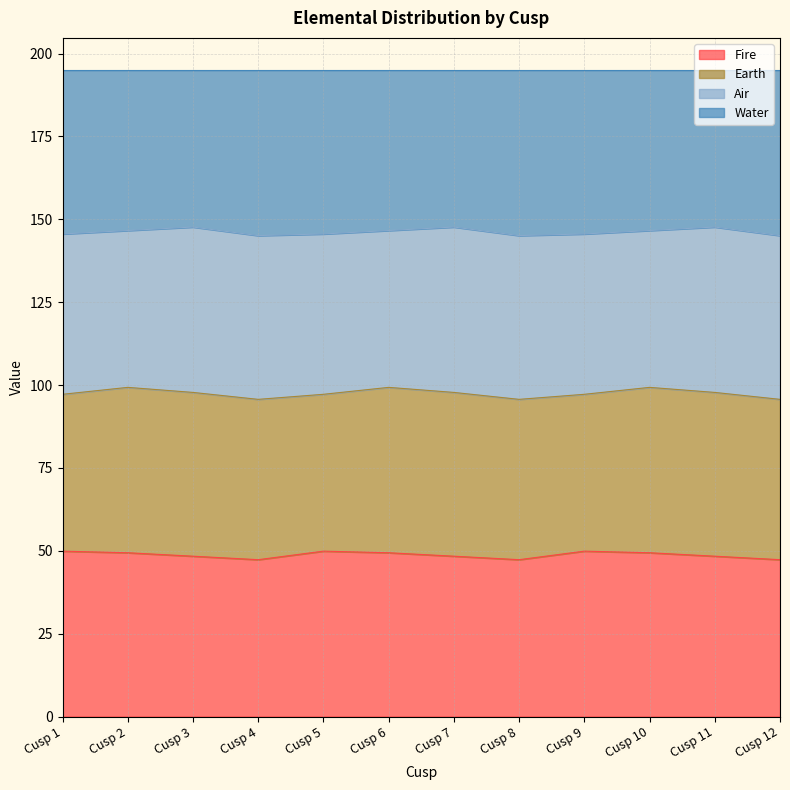

What is the total value across all series at Cusp 10?

195.0